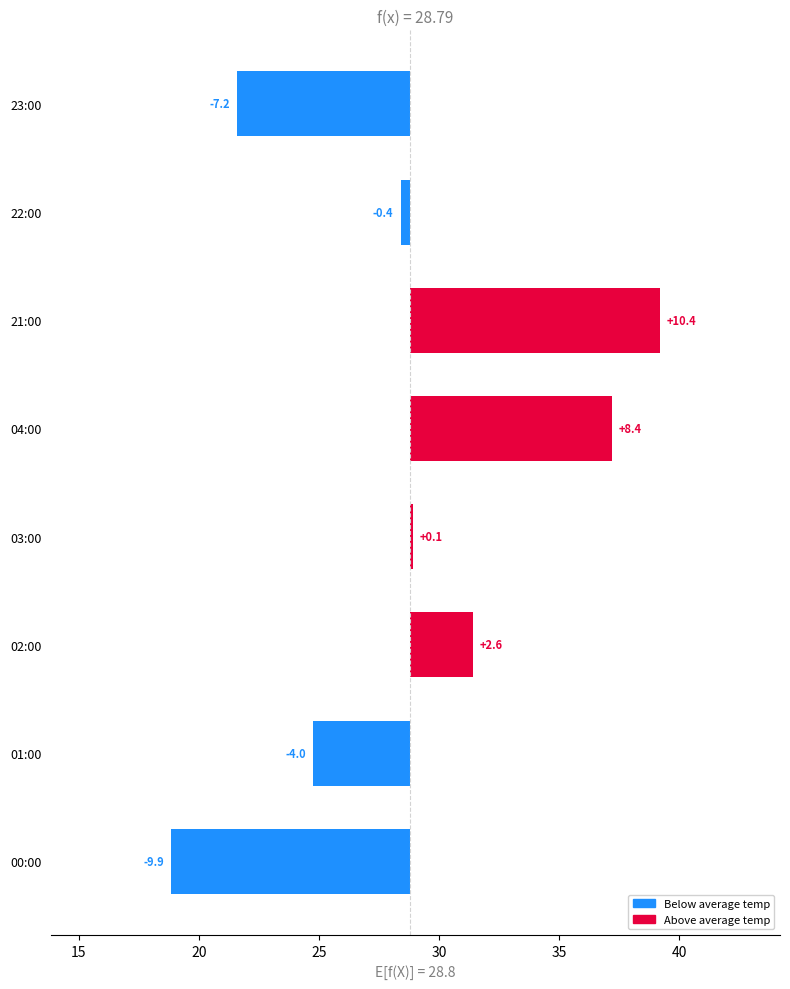

Count the number of values greater than 0.

4